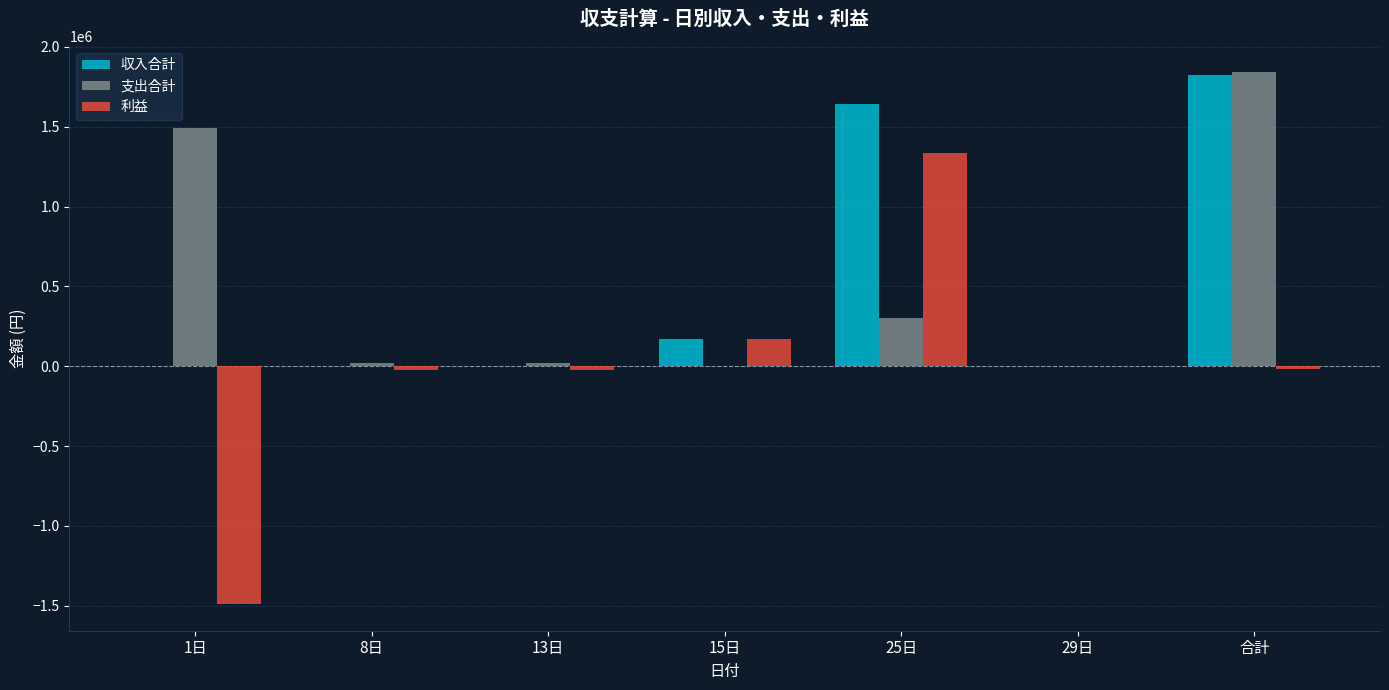

Is the value of 支出合計 at 1日 greater than the value of 収入合計 at 合計?

No